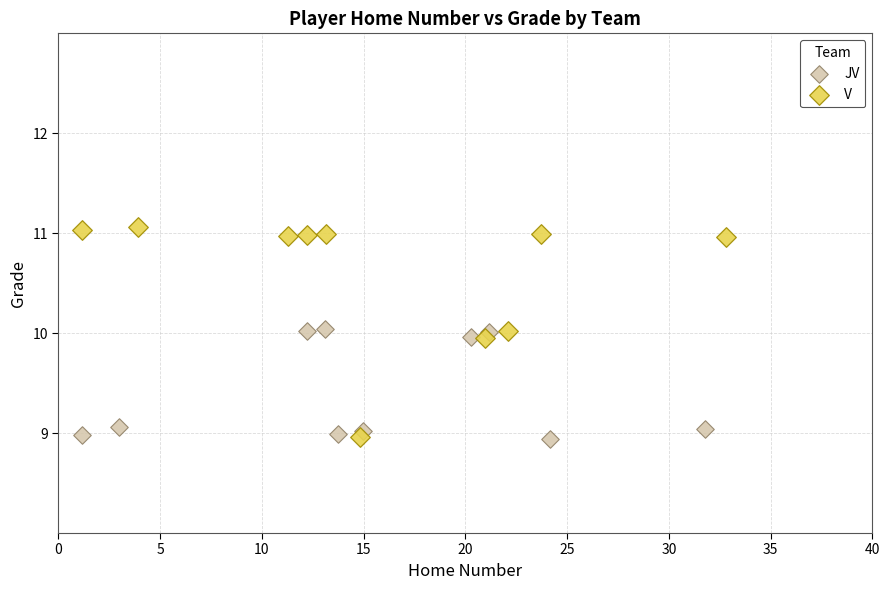

Which series reaches the maximum Y coordinate?

V